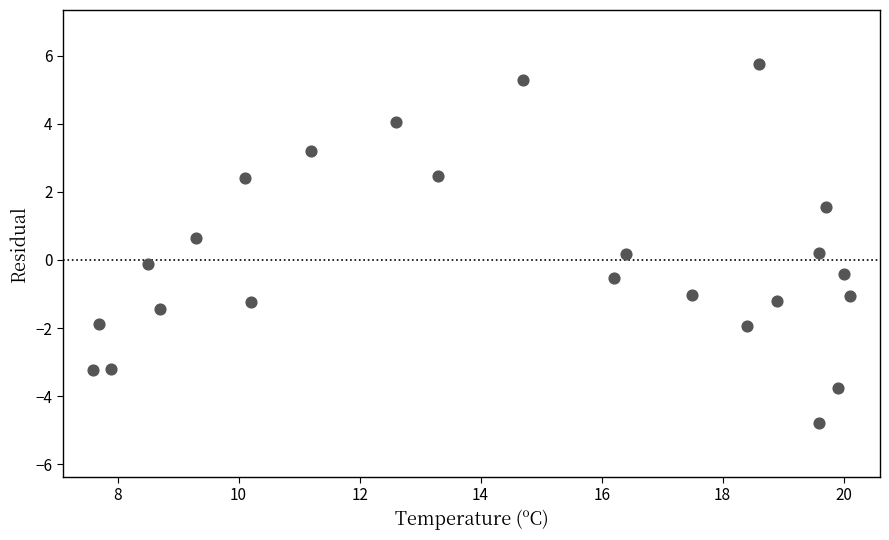

What is the range of Y values (max minus min)?

10.5